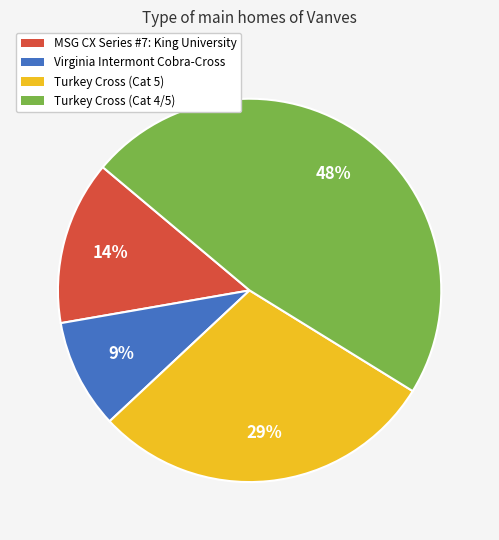

Is the sum of Virginia Intermont Cobra-Cross and MSG CX Series #7: King University greater than half?

No